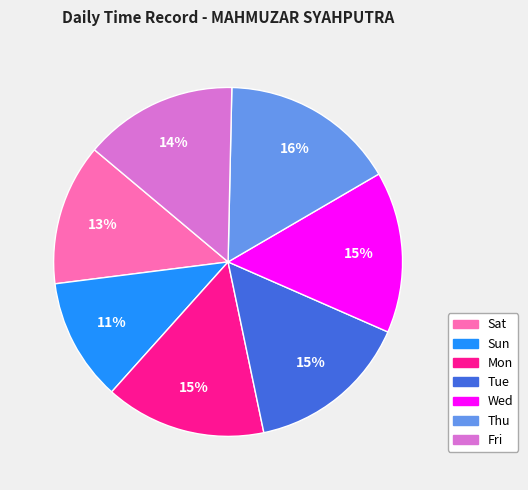

Which has a higher value, Sat or Mon?

Mon